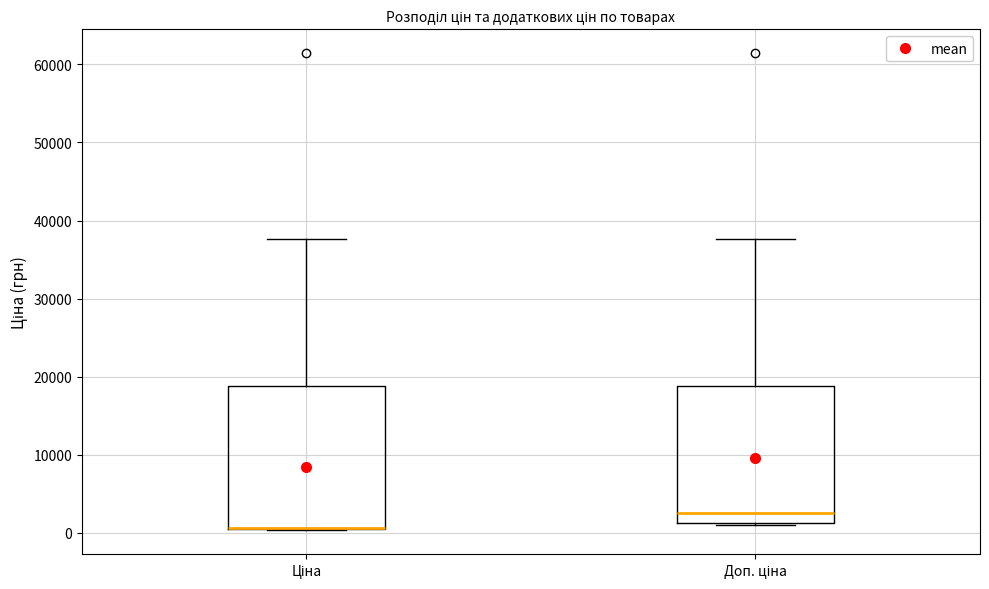

Reading left to right, transcribe this box plot: for each box, give where its median line is, the range the box spans, and where its two whiskers end, as read against the y-axis. The values are not printed on the chart, so give them approximately, as read against the axis.

Ціна: median 1000 (drawn on the box's lower edge), box 1000 to 19000, whiskers 0 to 38000
Доп. ціна: median 3000, box 1000 to 19000, whiskers 1000 to 38000